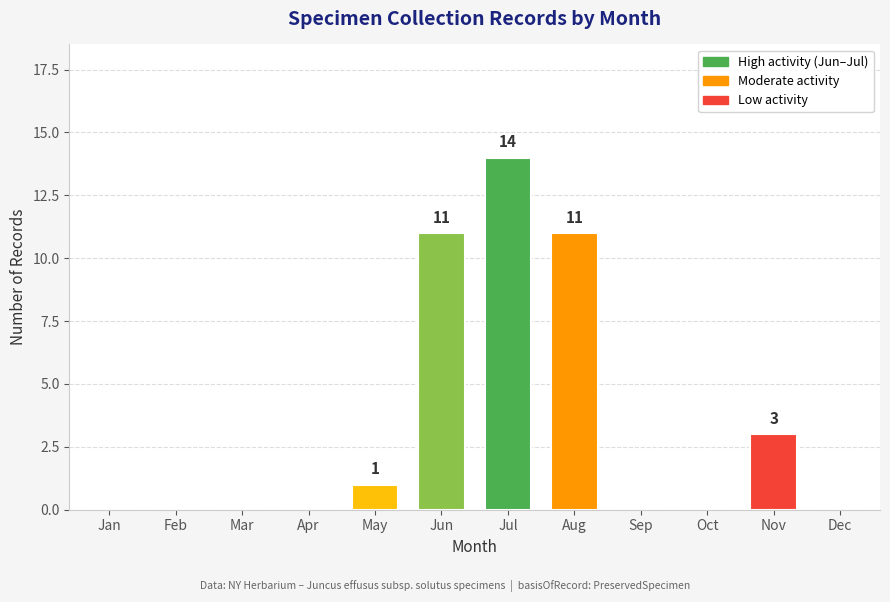

Are the bars grouped side by side (vs. stacked)?

No